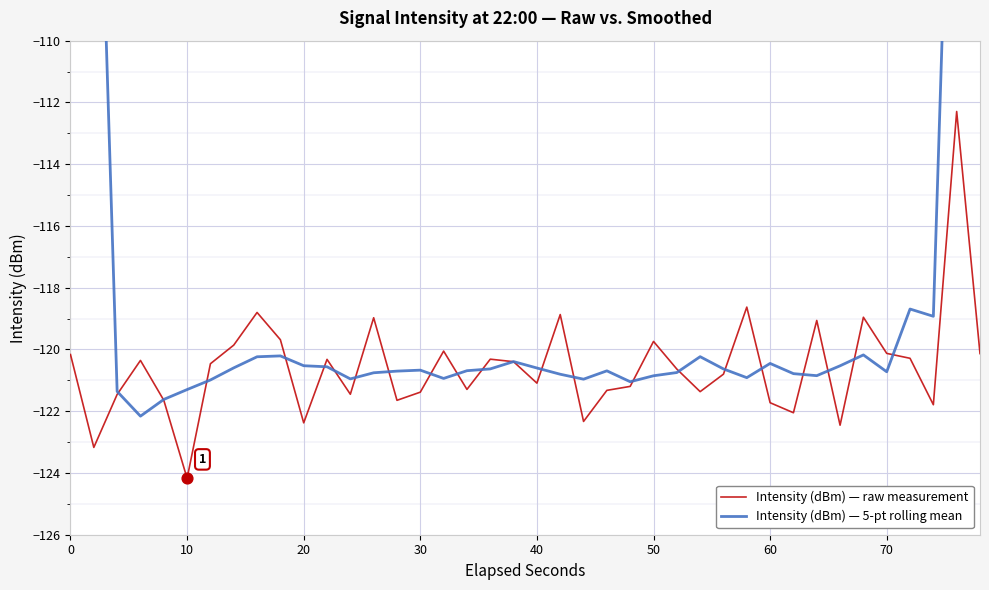

Which series has the largest Y range (max minus min)?

Intensity (dBm) — 5-pt rolling mean